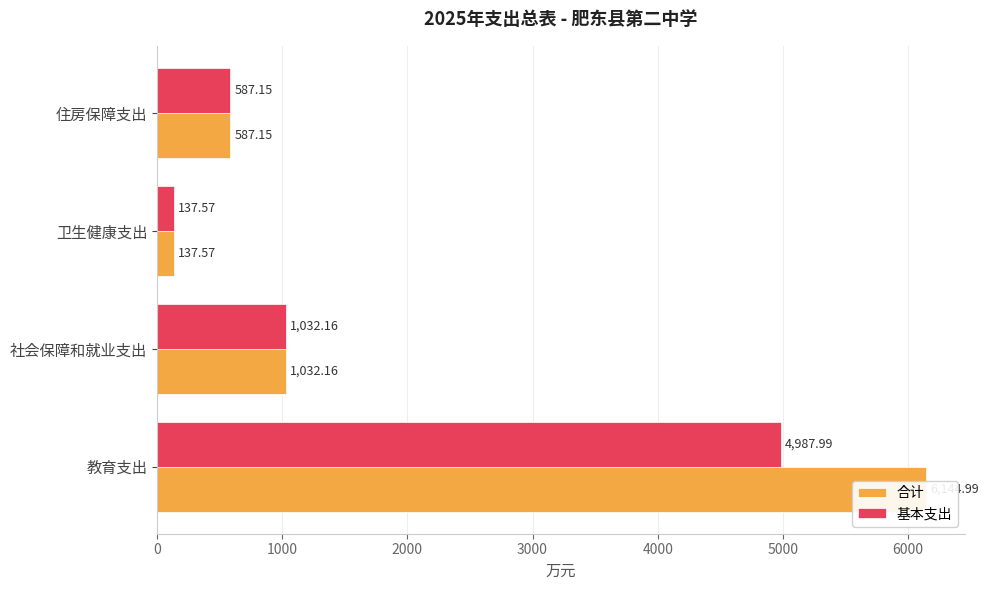

What is the sum of the 基本支出 values at 社会保障和就业支出 and 教育支出?

6020.2